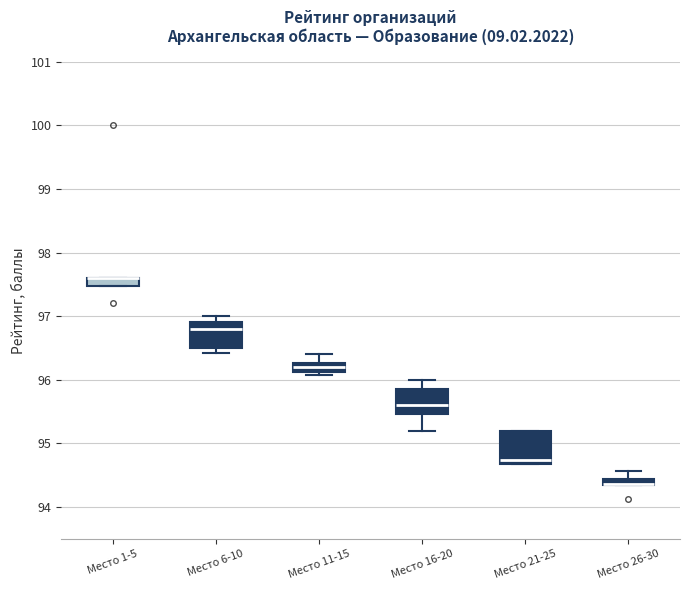

Comparing the boxes themselves (not the whiskers), which one is the tallest?

Место 21-25